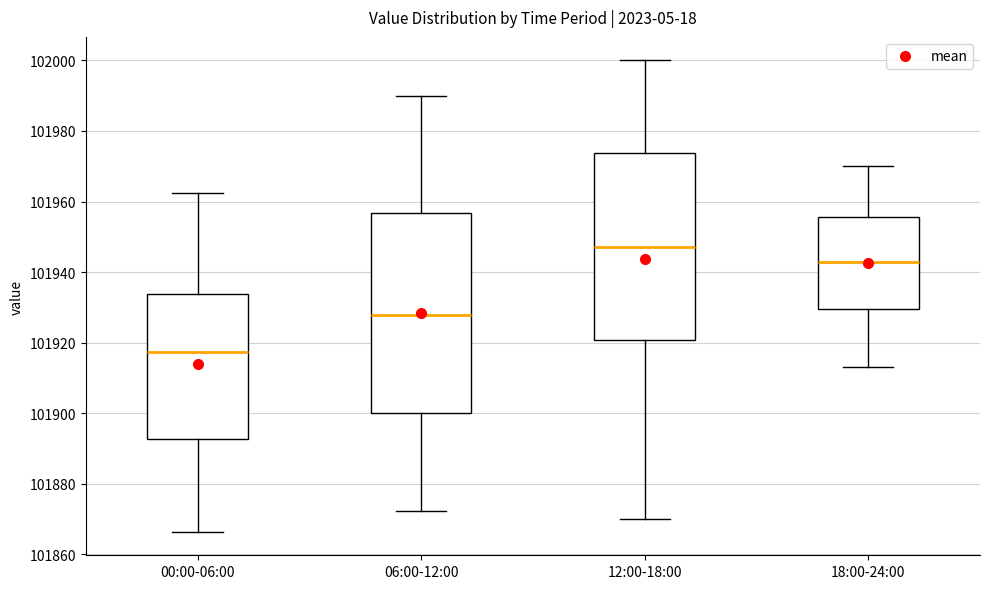

Where does the lower whisker of the box for 12:00-18:00 end on the y-axis? The values are not printed on the chart, so give them approximately, as read against the axis.

101870